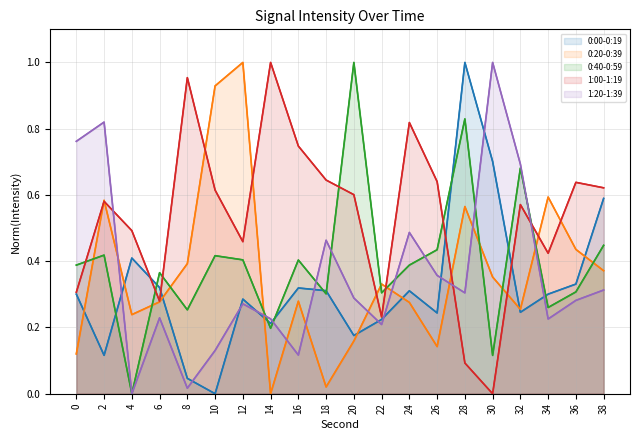

What is the difference between the maximum and second lowest values in the 0:00-0:19 series?

1.0